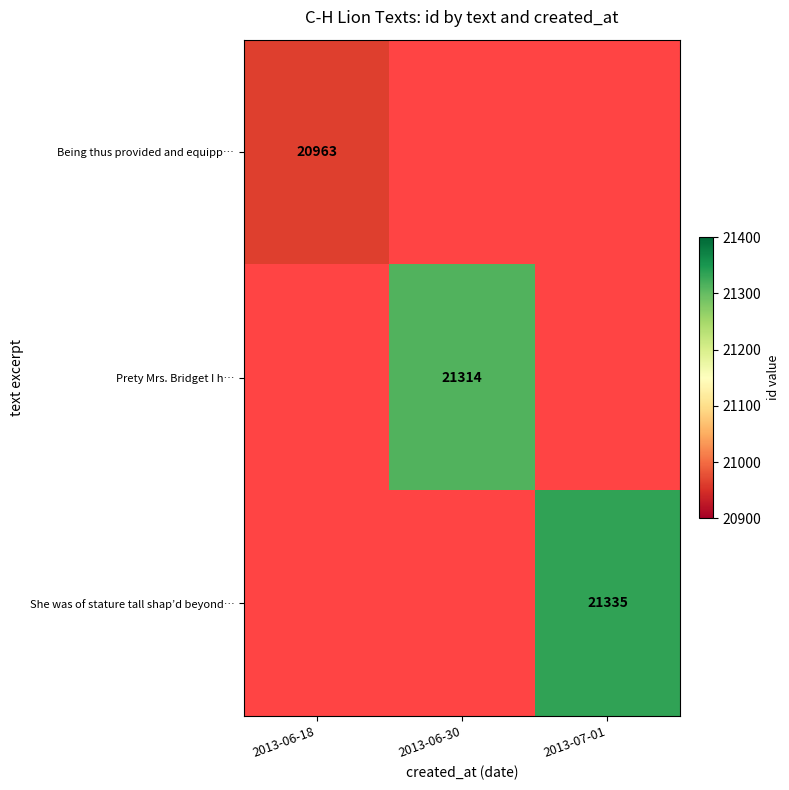

Which label corresponds to the largest value in the chart?

2013-07-01